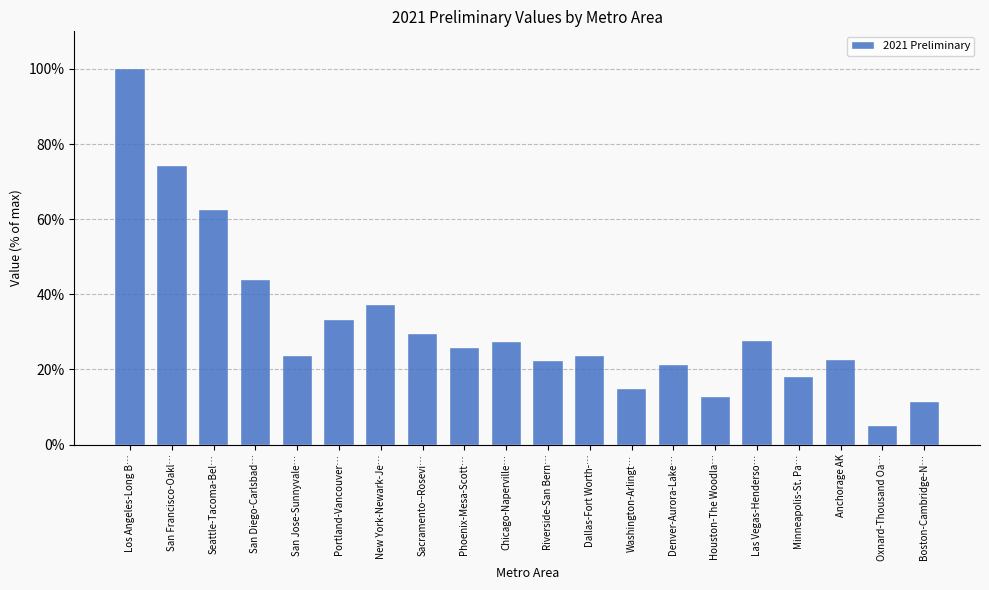

What is the label of the 19th bar from the left?

Oxnard-Thousand Oa…